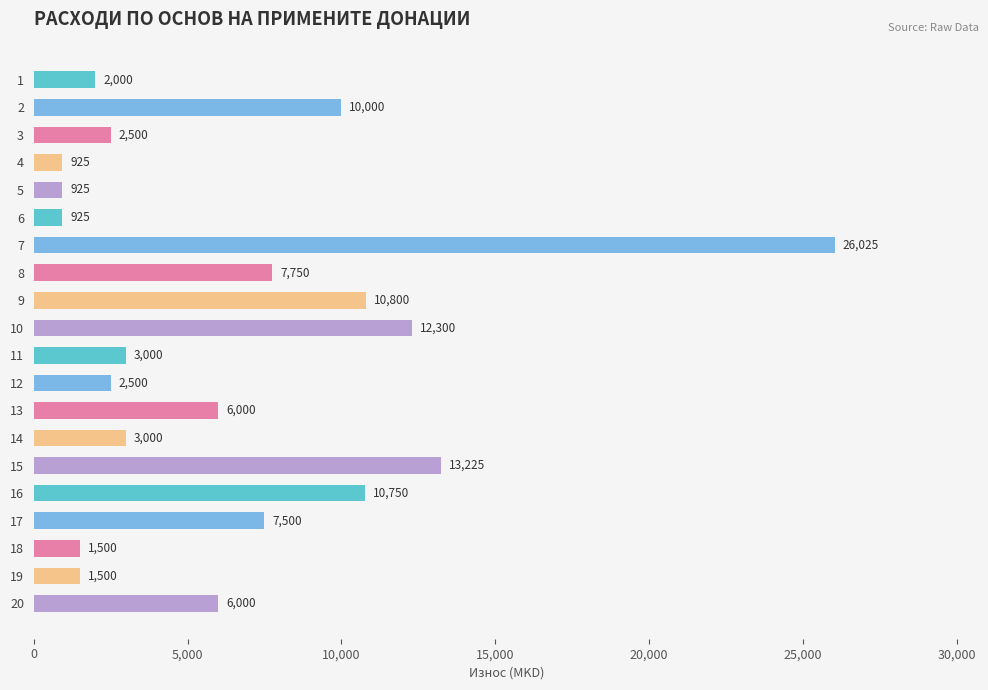

Reading top to bottom, extract all data points from this chart.

2000	10000	2500	925	925	925	26025	7750	10800	12300	3000	2500	6000	3000	13225	10750	7500	1500	1500	6000